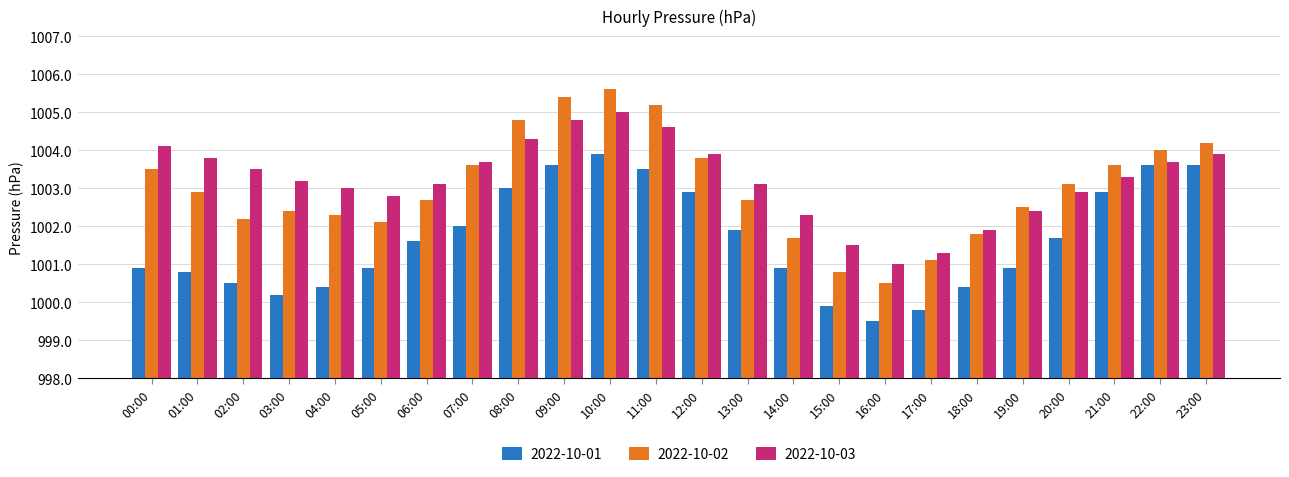

How many data points does each series have?

24